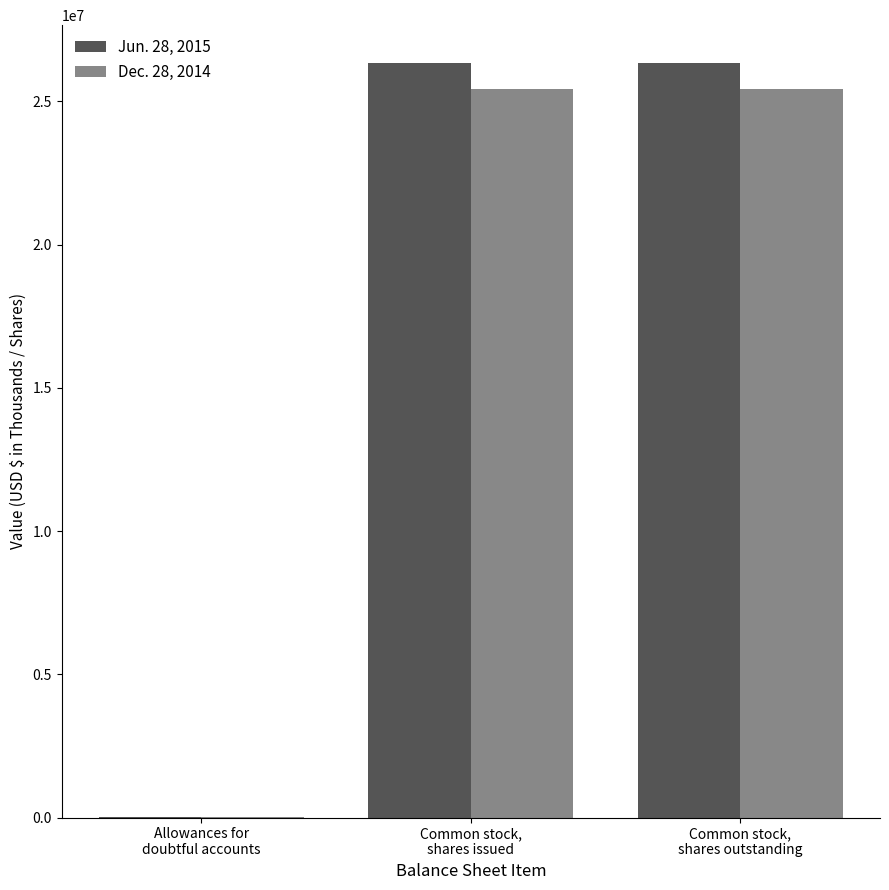

The Jun. 28, 2015 series shows 26345000 at Common stock,
shares outstanding. True or false?

True